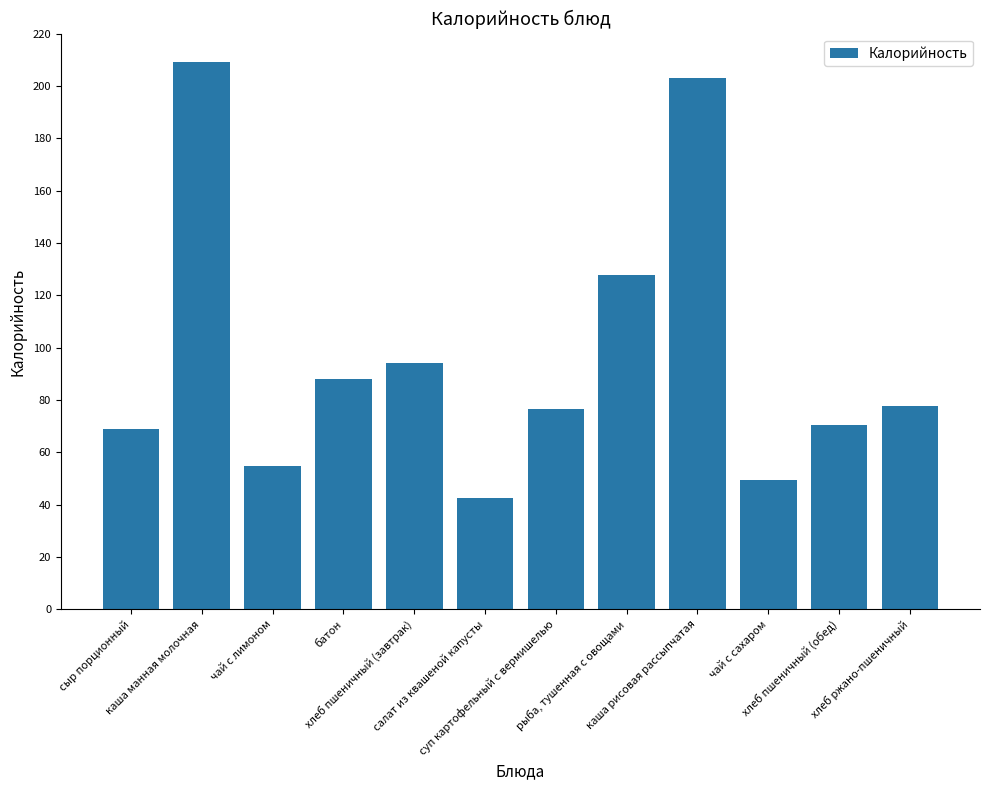

Which label corresponds to the largest value in the chart?

каша манная молочная